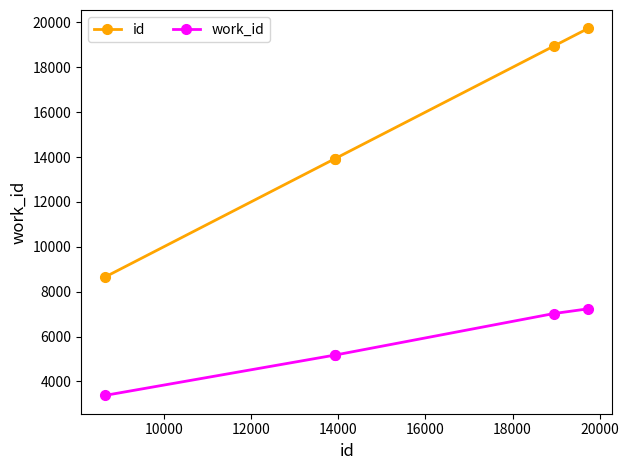

Rank the series by their average value, from highest to lowest.

id, work_id